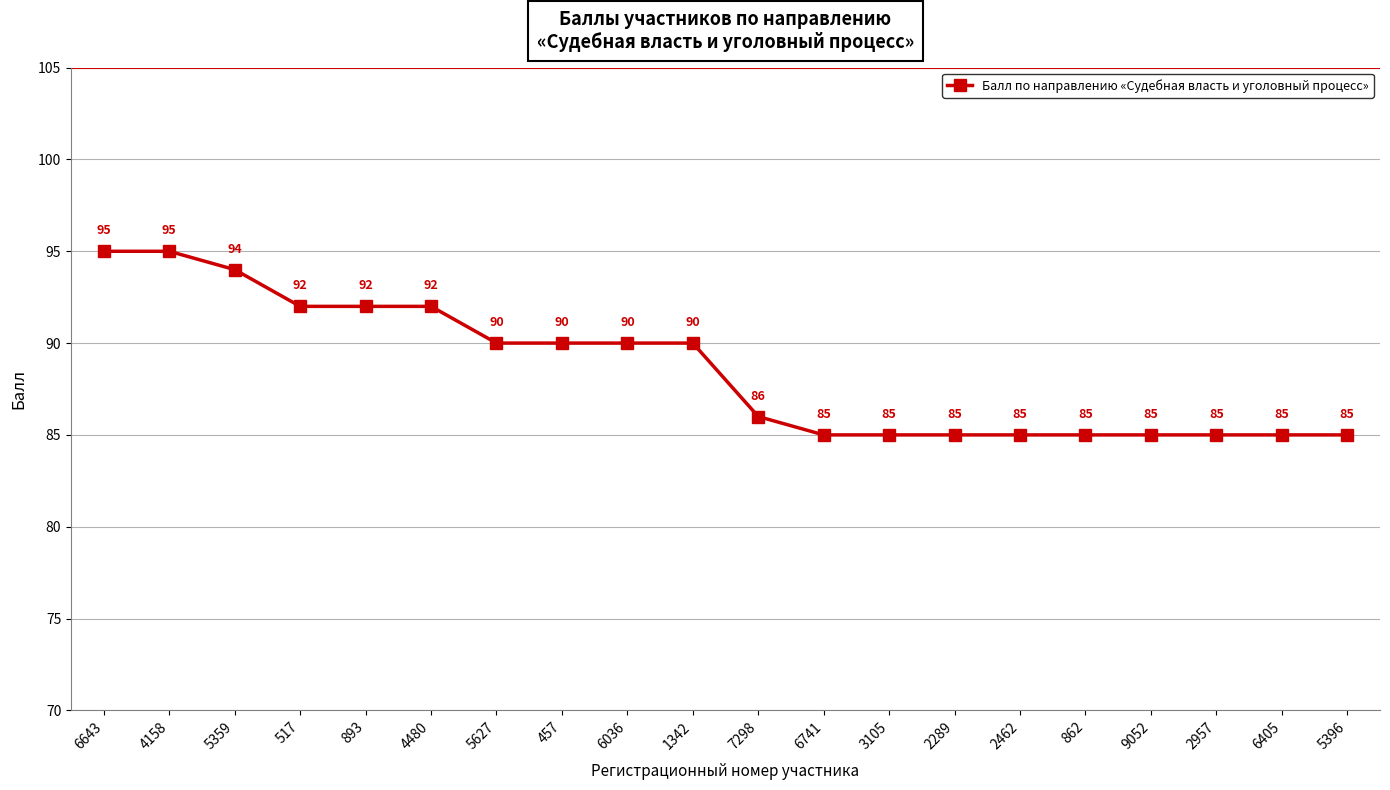

Read the value at 6405.

85